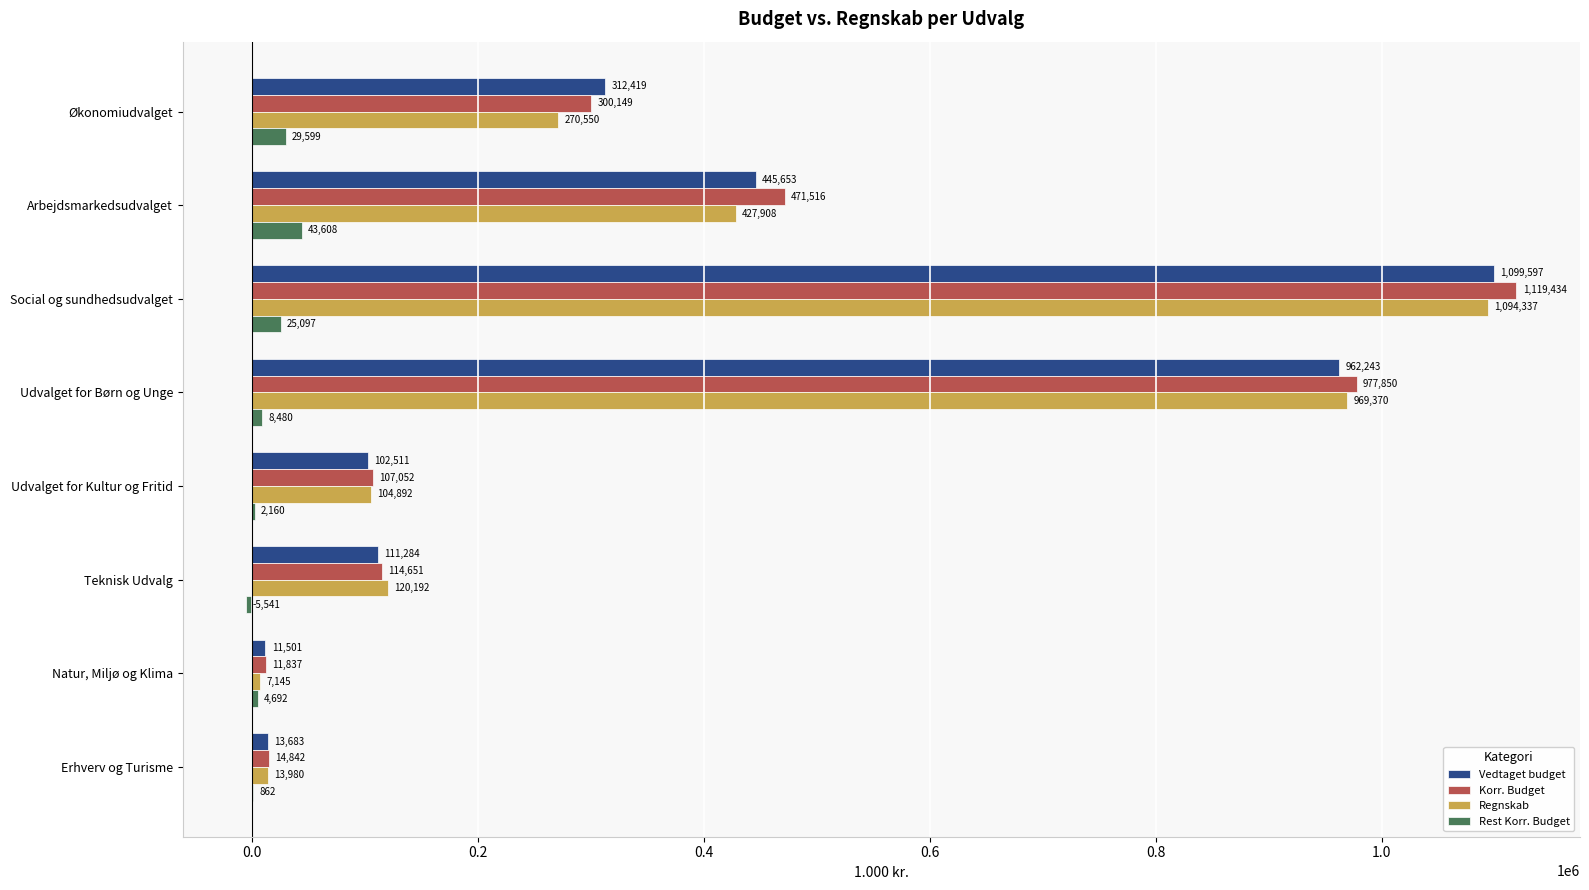

True or false: Korr. Budget has a value of 175195 at Udvalget for Kultur og Fritid.

False